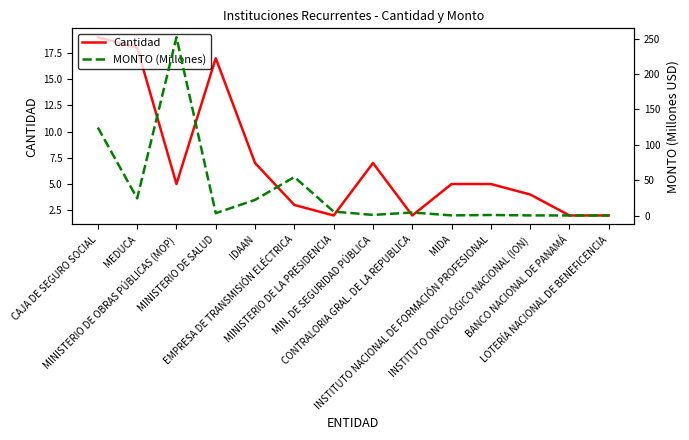

True or false: MONTO (Millones) and Cantidad intersect in this chart.

True